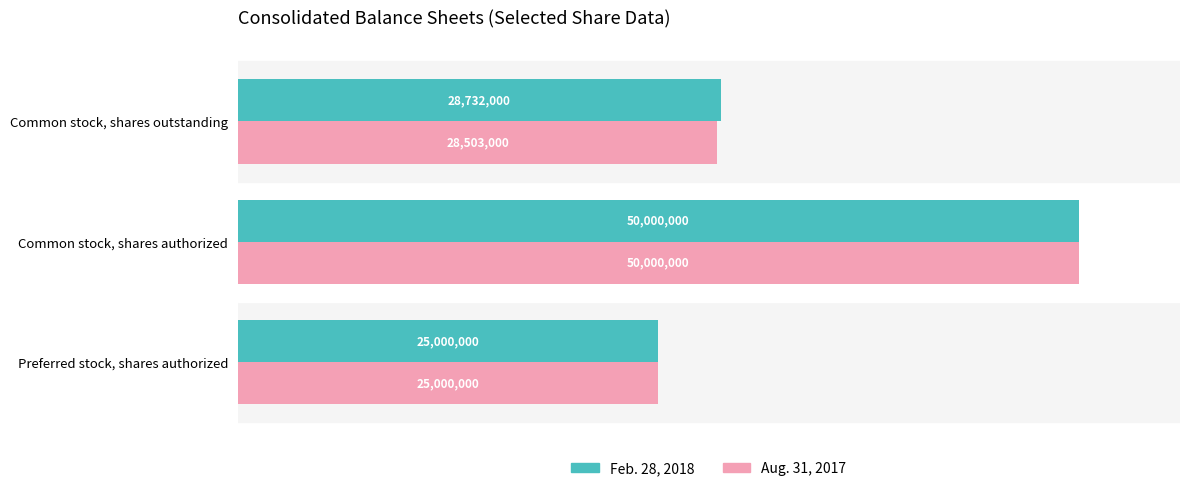

Where does the Feb. 28, 2018 series first go above 28732000?

Common stock, shares authorized